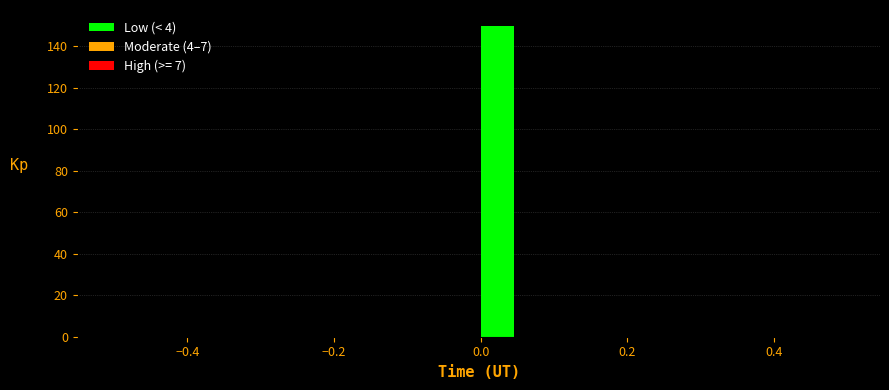

Around what value on the x-axis is the tallest bar? Give the approximate position of its centre, as read against the axis.

0.02